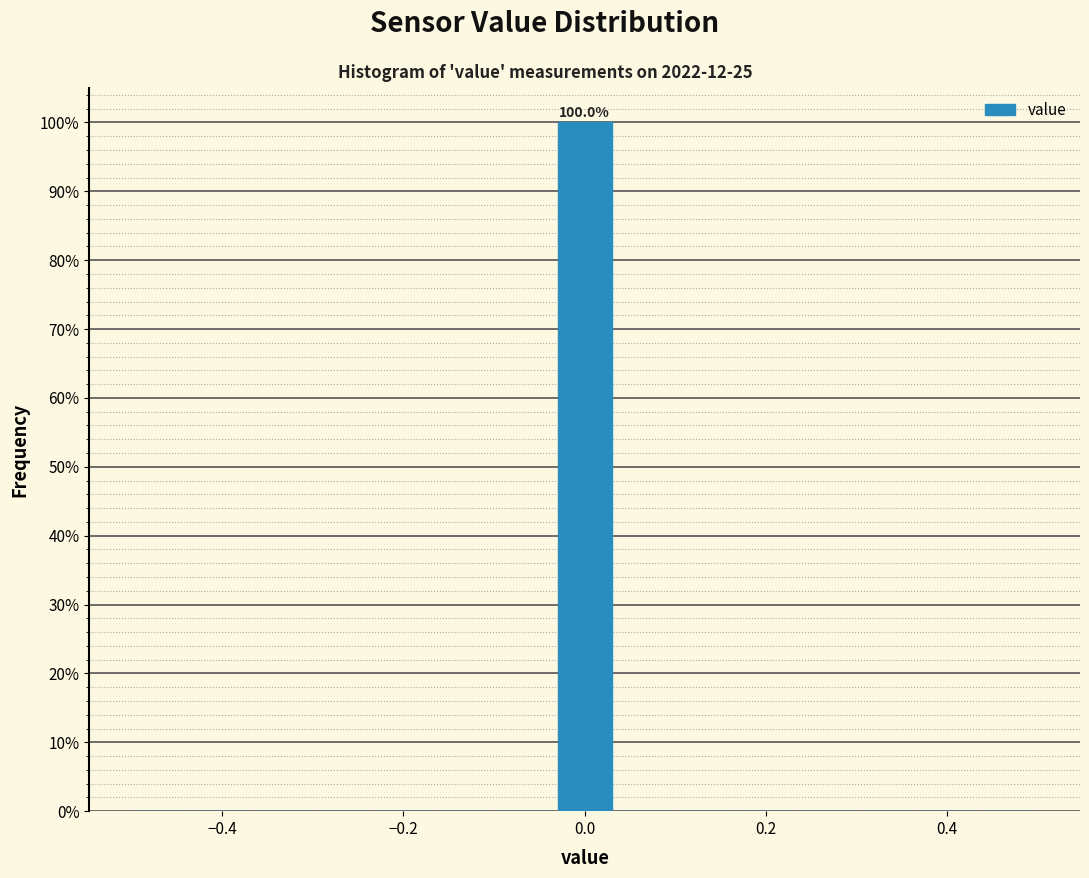

Around what value on the x-axis is the tallest bar? Give the approximate position of its centre, as read against the axis.

0.00